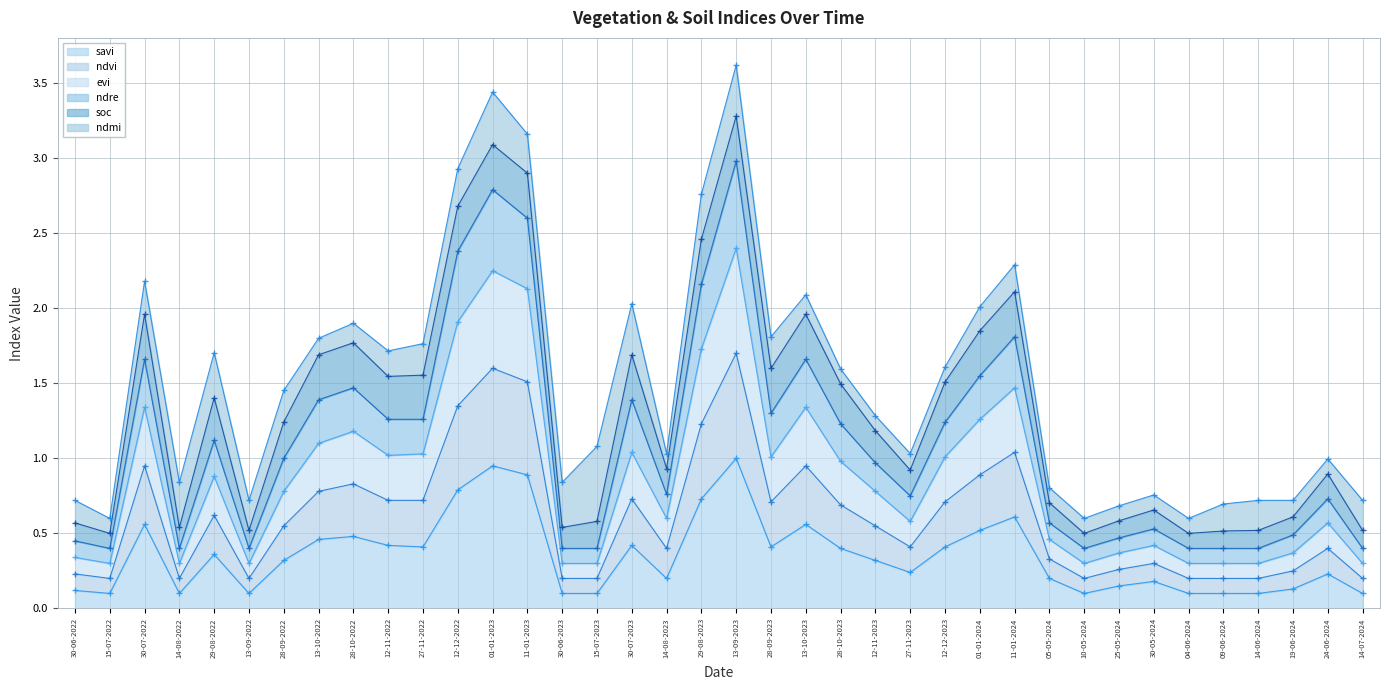

The value of savi at 04-06-2024 is 0.1. True or false?

True